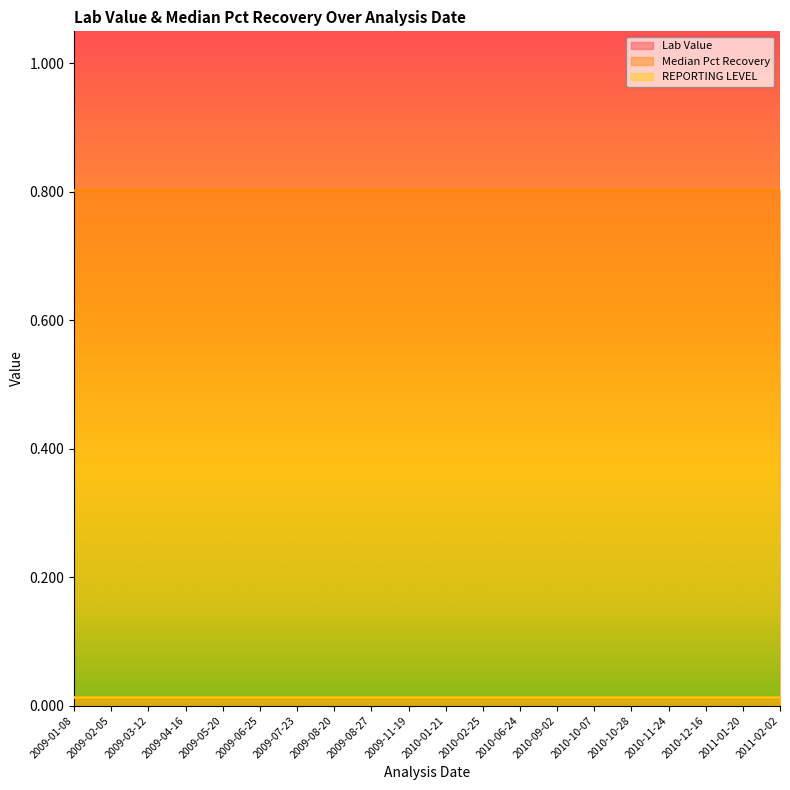

Is it true that Median Pct Recovery equals 0.8 at 2010-10-28?

True